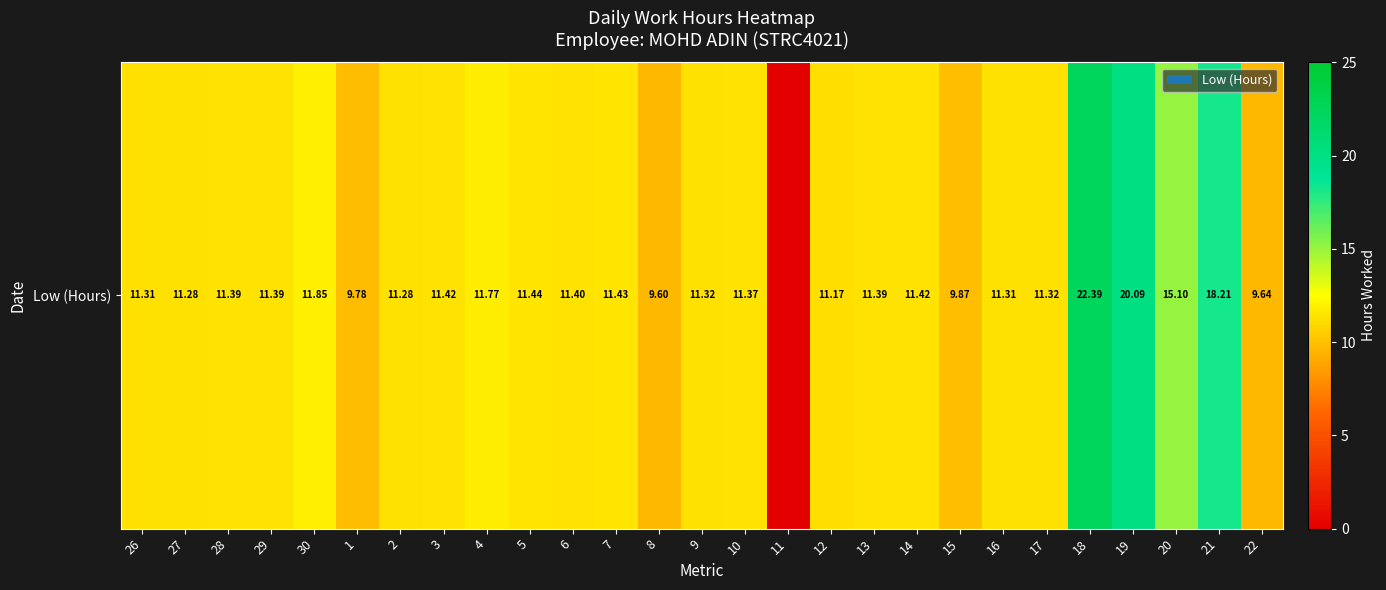

How many data points are above 11?

22